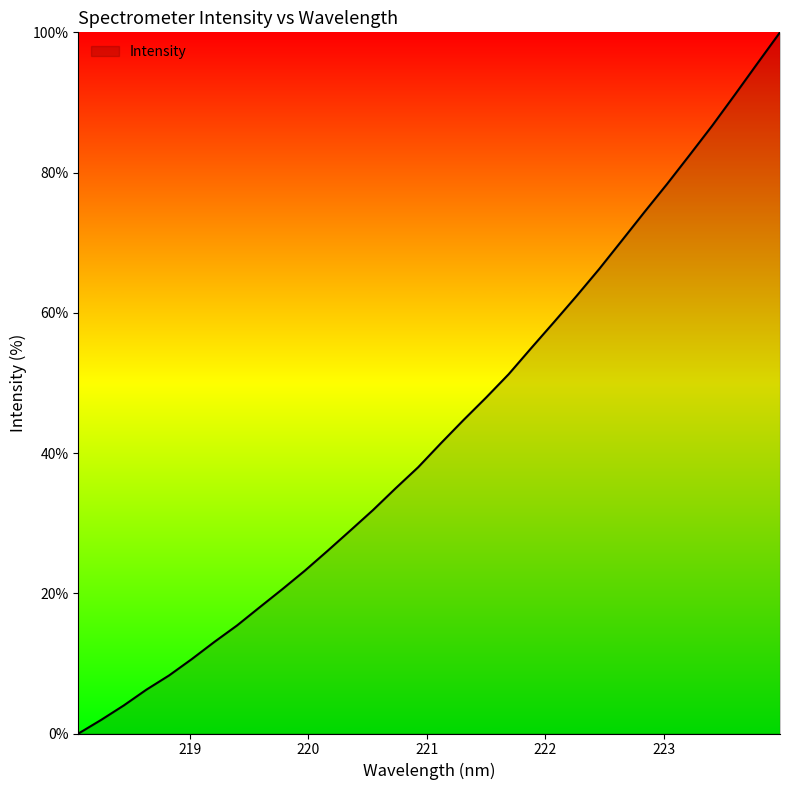

Count the number of data series in this chart.

1